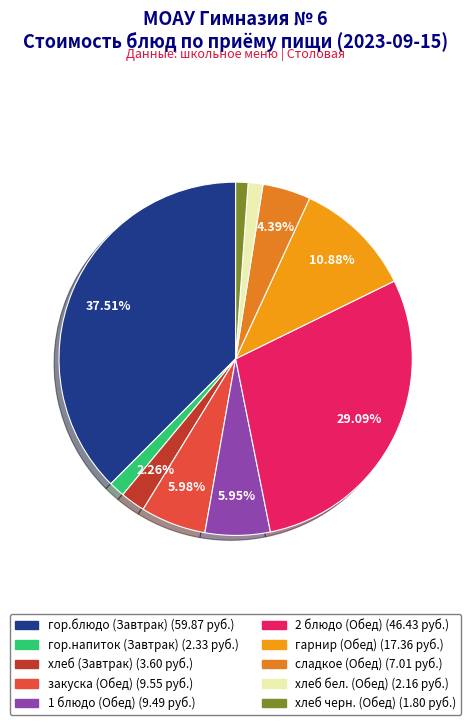

To the nearest percent, what percentage of the pie is гор.блюдо (Завтрак)?

38%